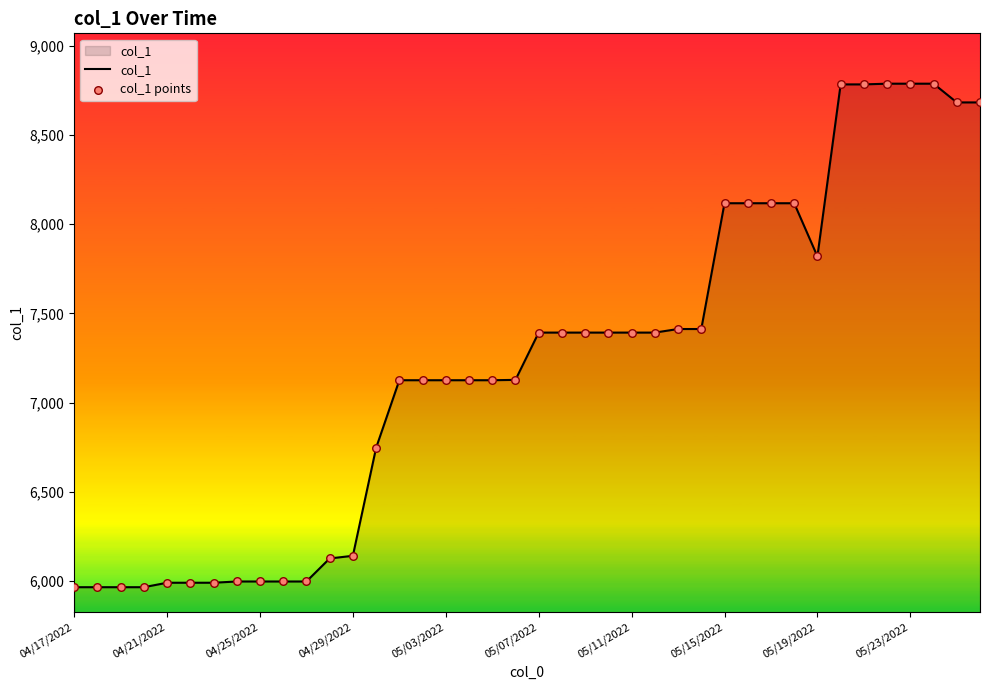

What is the maximum value shown in the chart?

8787